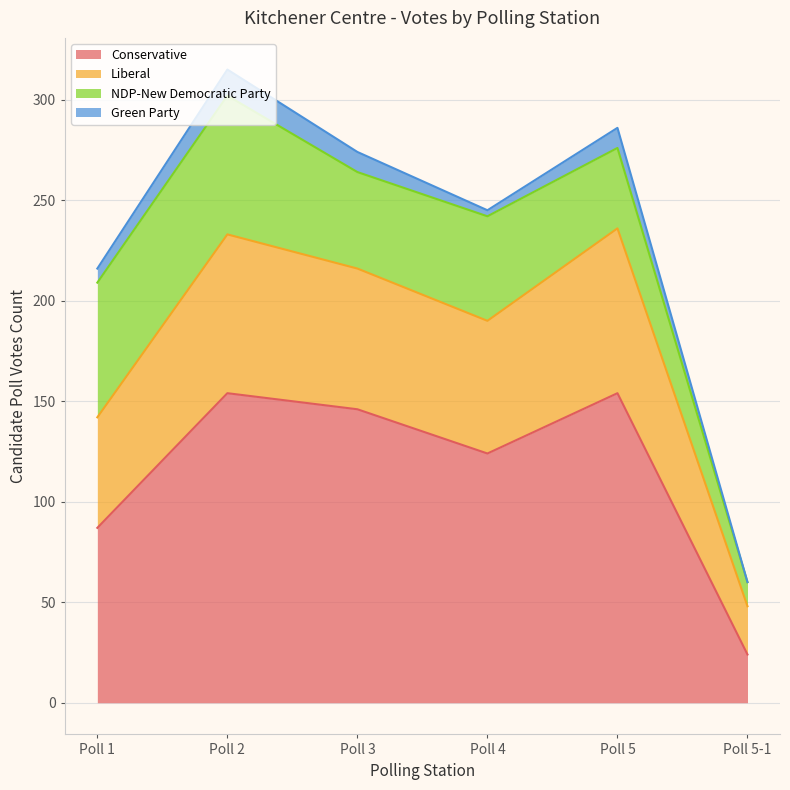

Between Poll 4 and Poll 3, which is larger?

Poll 3